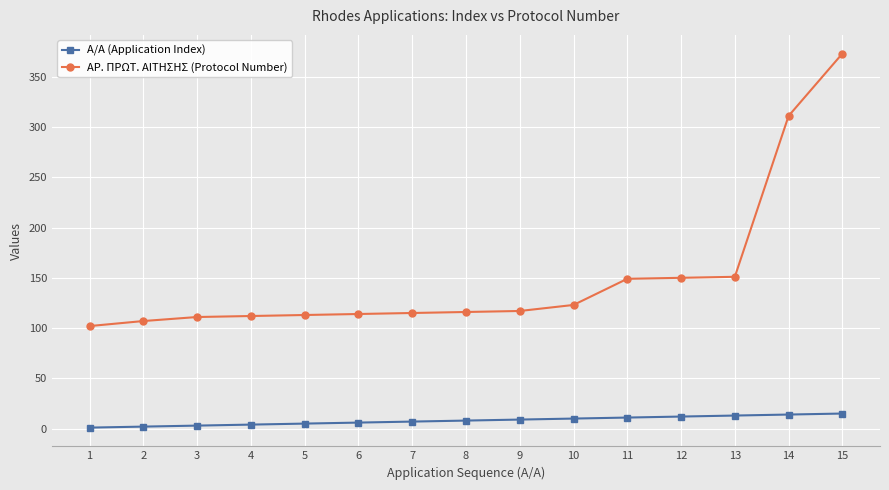

True or false: ΑΡ. ΠΡΩΤ. ΑΙΤΗΣΗΣ (Protocol Number) and Α/Α (Application Index) cross at least once.

False